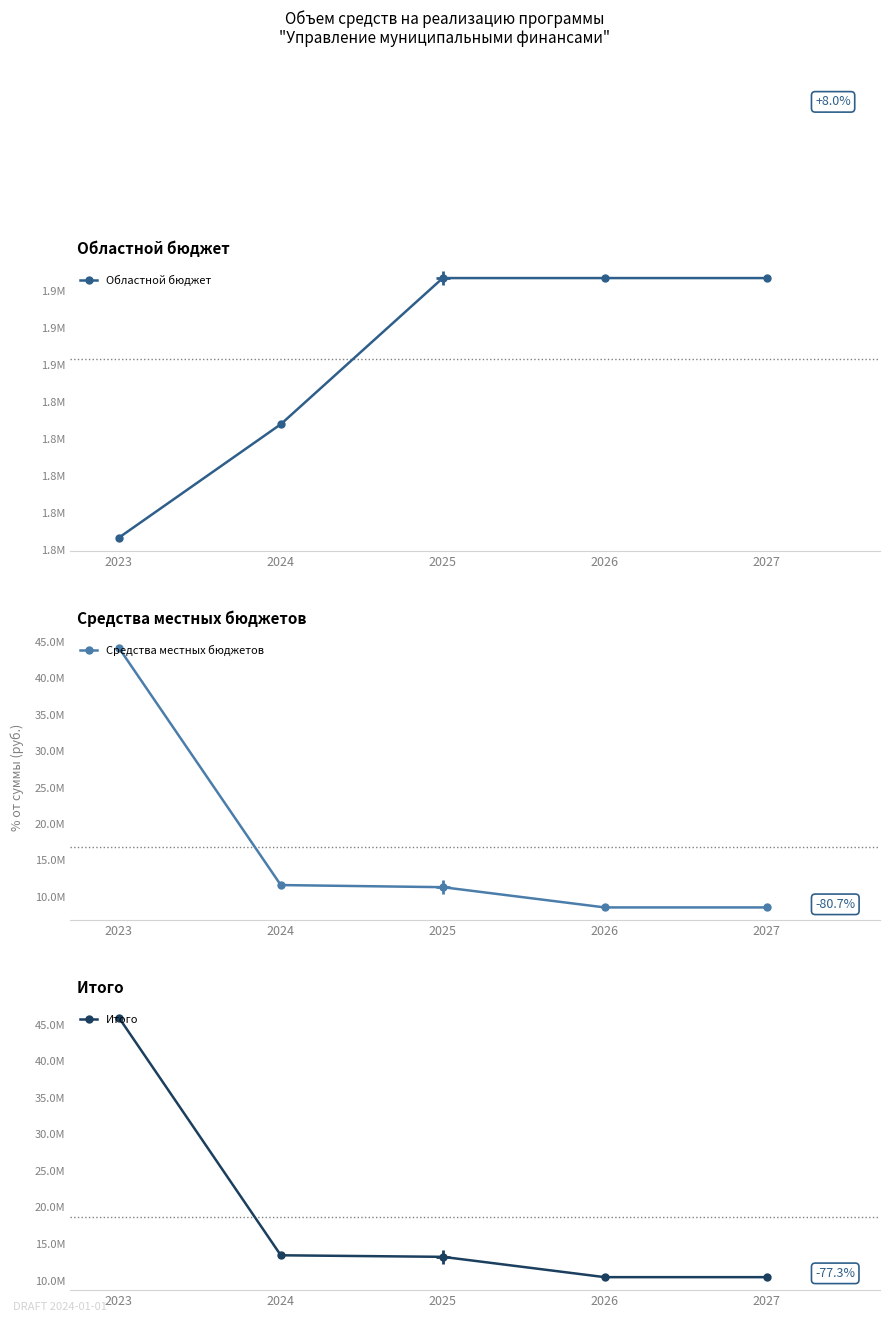

True or false: Областной бюджет has more than 1 points higher than both neighbors.

False